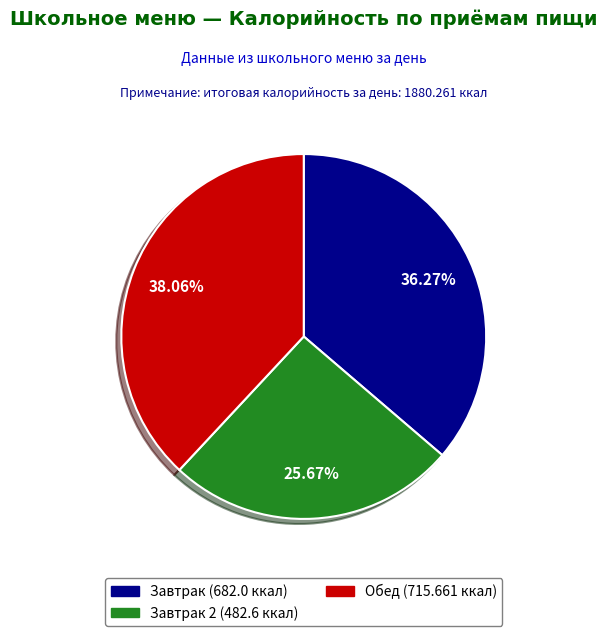

Between Завтрак 2 (482.6 ккал) and Завтрак (682.0 ккал), which is larger?

Завтрак (682.0 ккал)